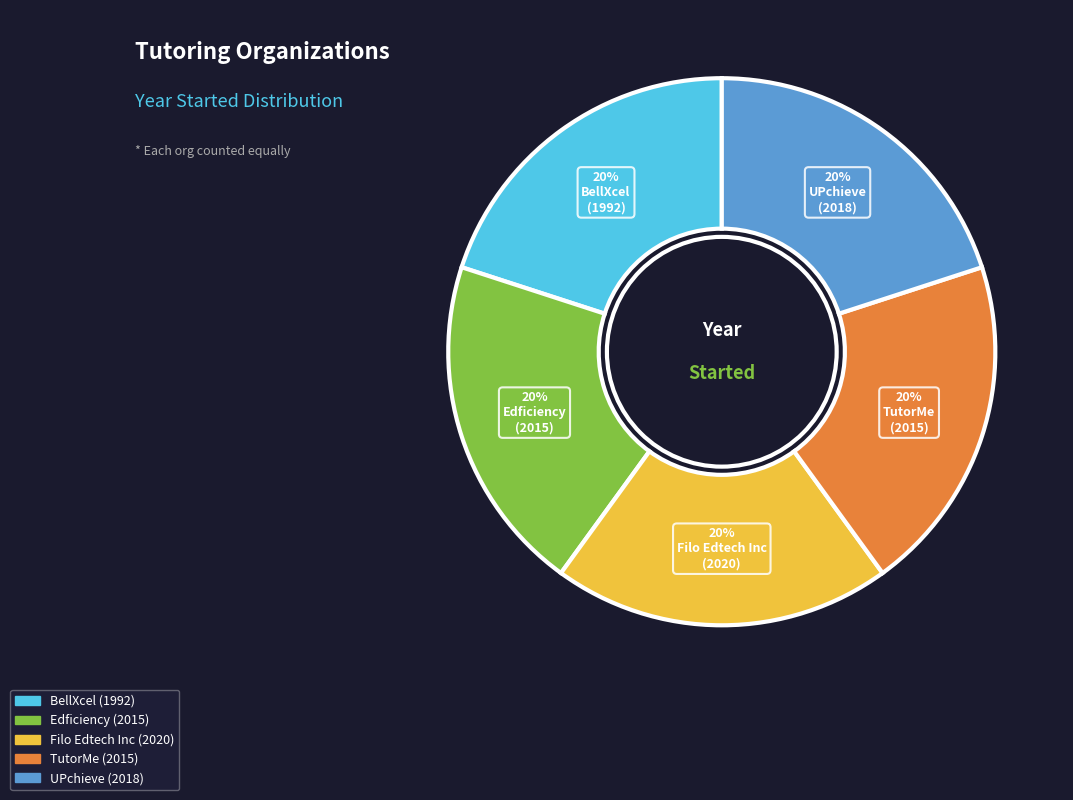

To the nearest percent, what percentage of the pie is UPchieve?

20%